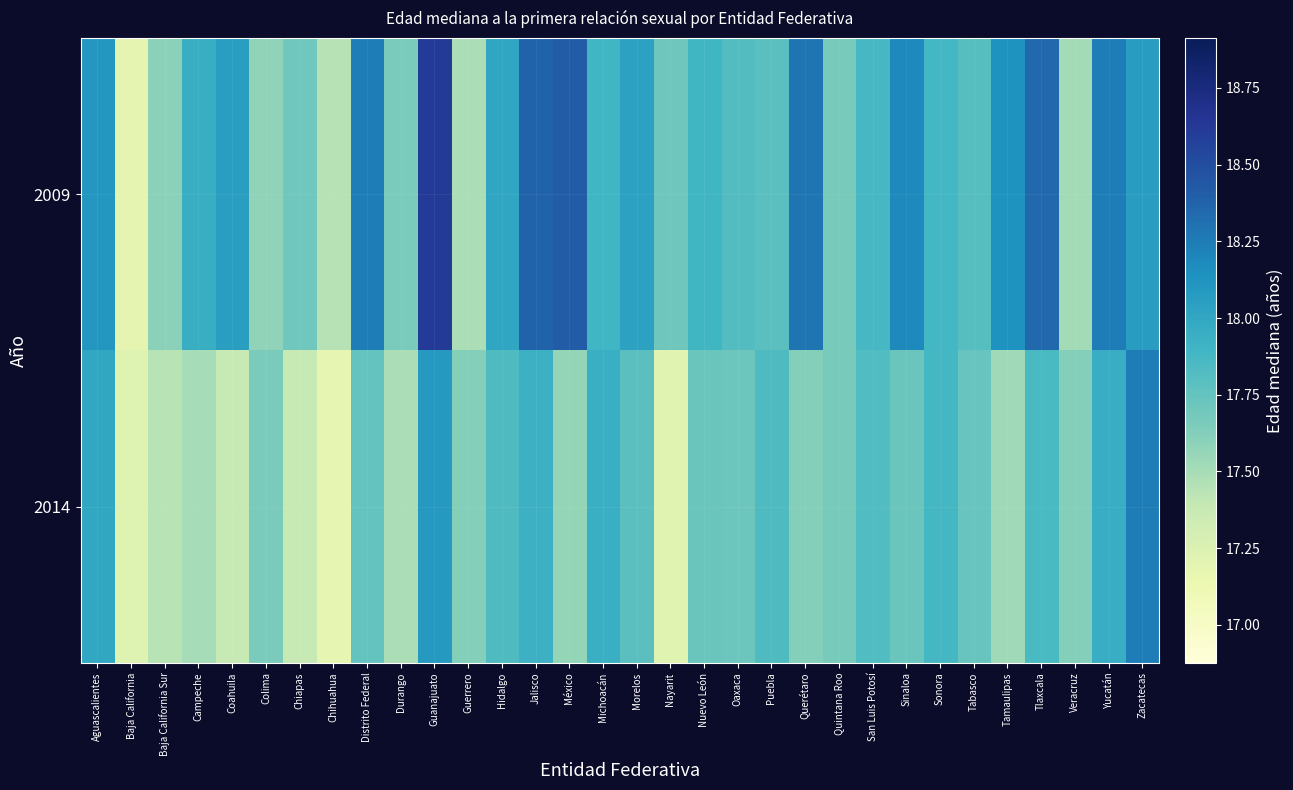

How many categories are shown in the chart?

32